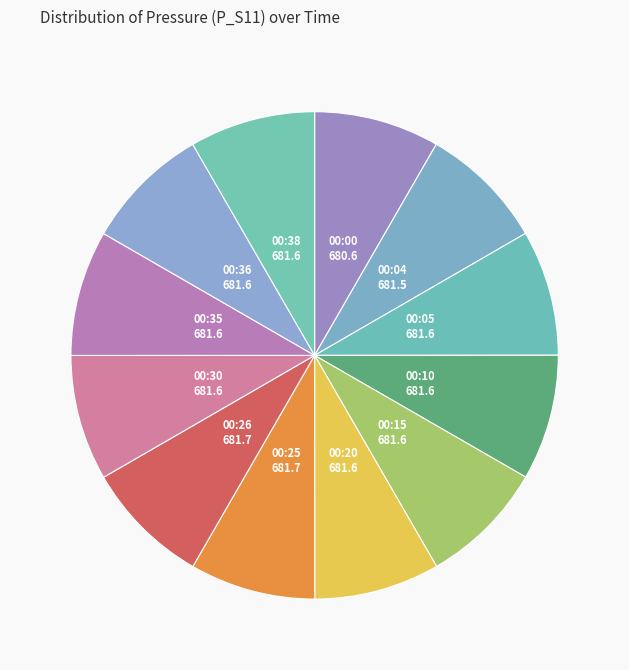

True or false: 00:38 accounts for 8% of the total.

True